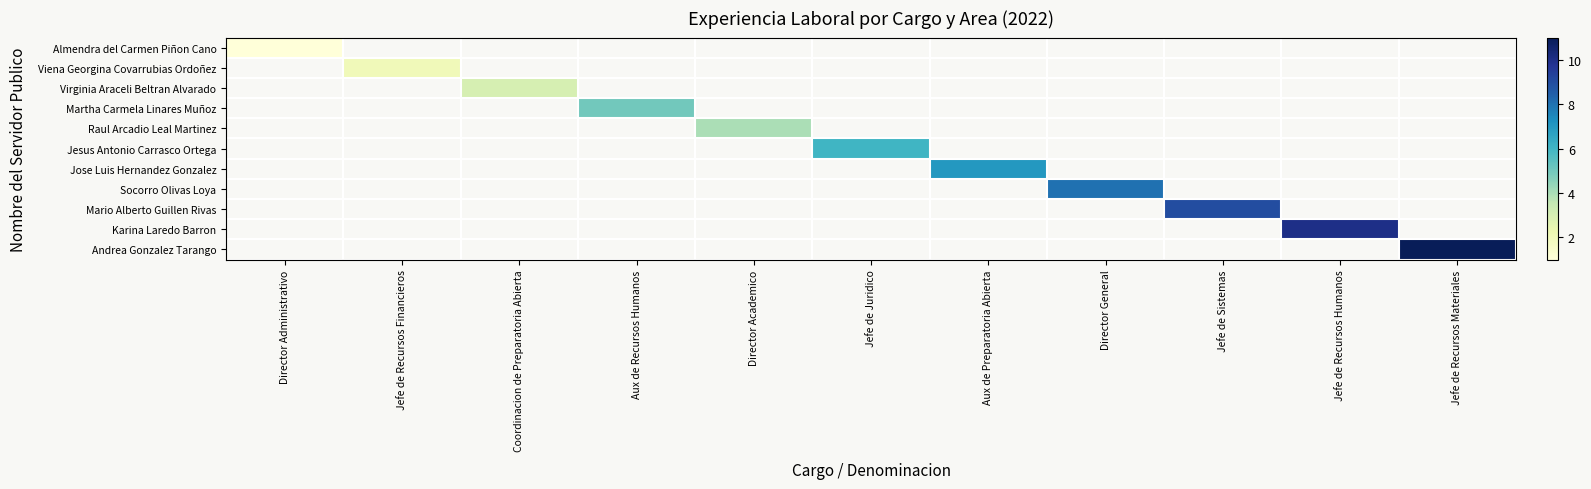

At which category does the chart reach its minimum across all series?

Director Administrativo